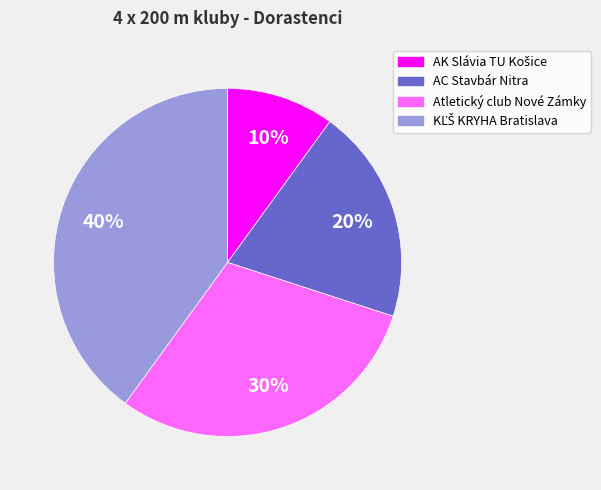

Does any single category account for the majority?

No